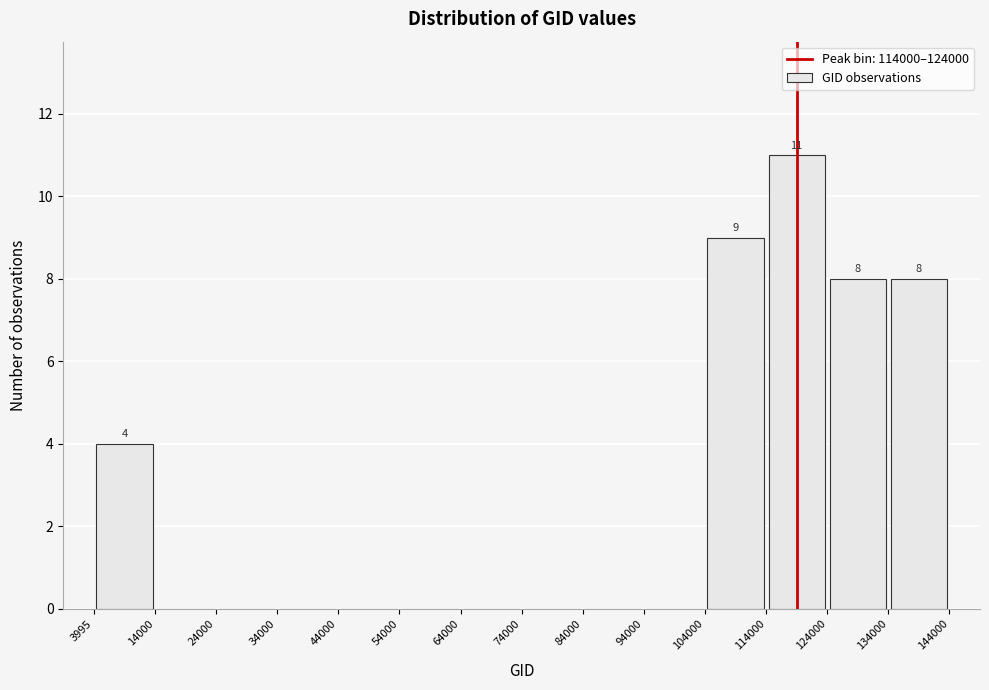

Which range on the x-axis has the tallest bar?

114000 to 124000